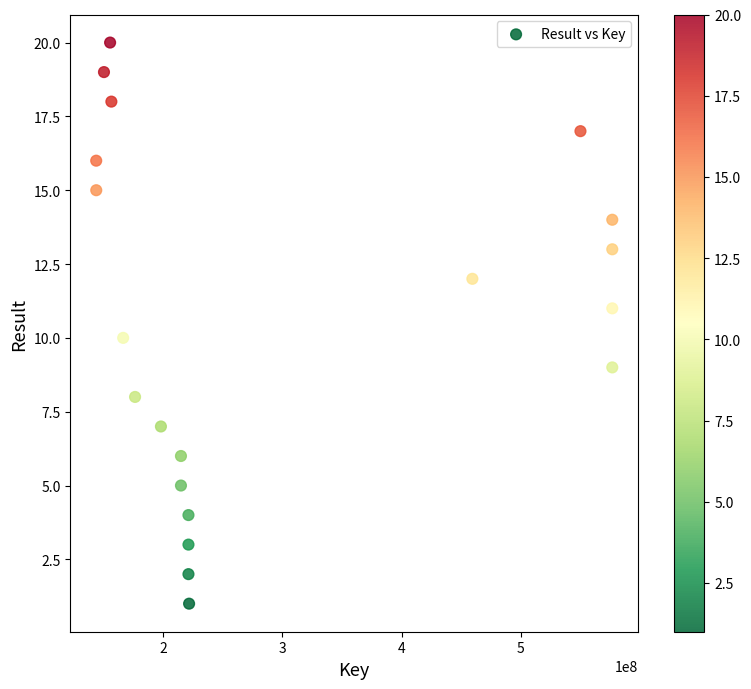

What is the range of Y values (max minus min)?

19